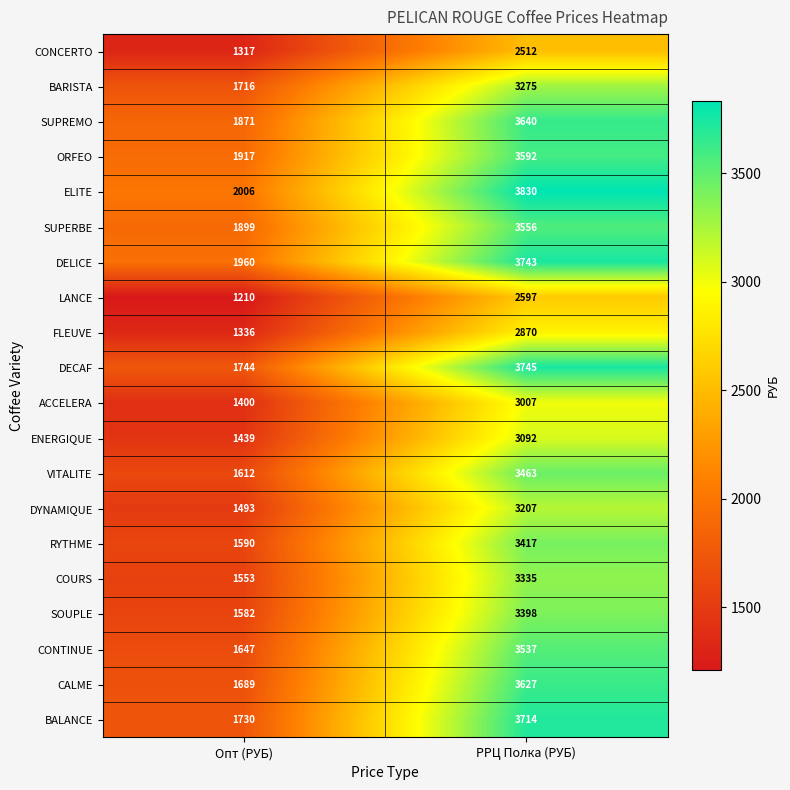

Which series changed the most between Опт (РУБ) and РРЦ Полка (РУБ)?

DECAF